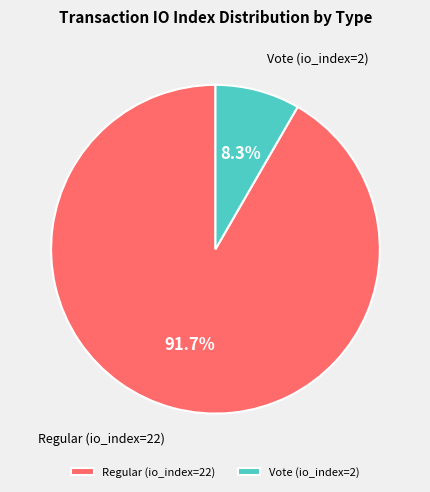

Does any single category account for the majority?

Yes